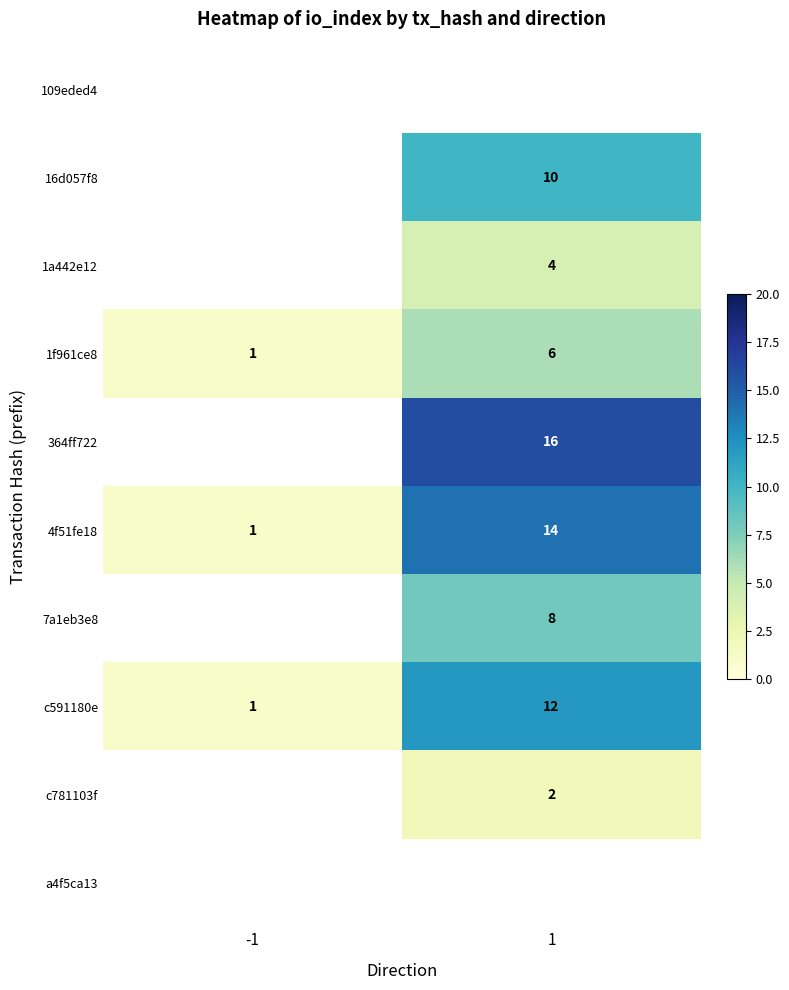

List the labels in order of 4f51fe18 value, largest first.

1, -1